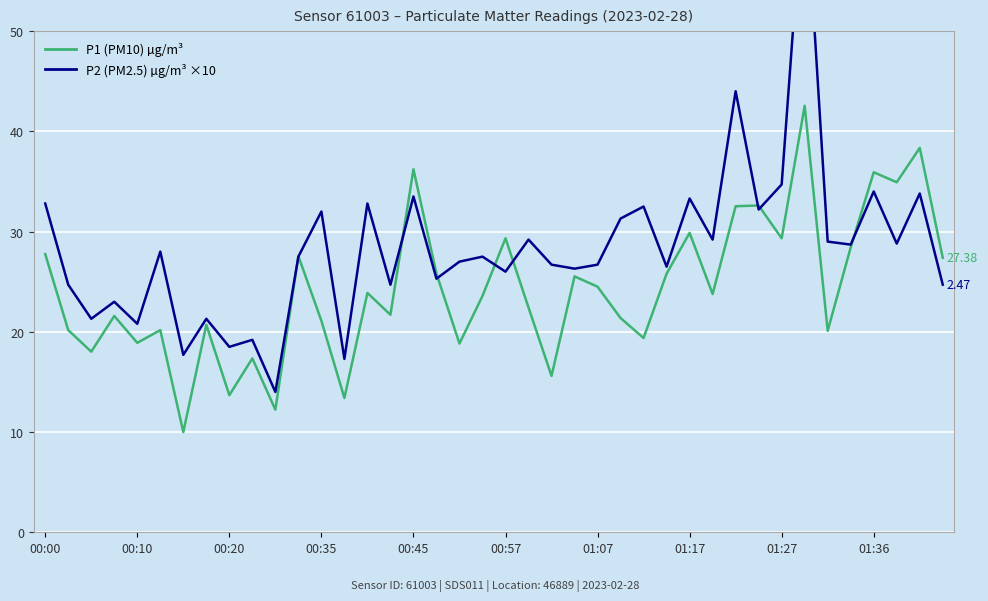

What is the maximum value for P2 (PM2.5) µg/m³ ×10?

66.0